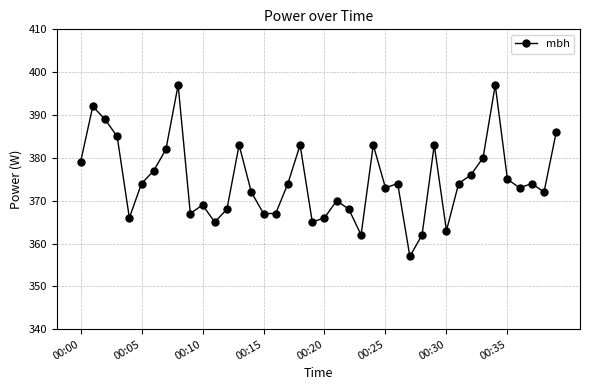

True or false: there are more than 2 points higher than both neighbors.

True